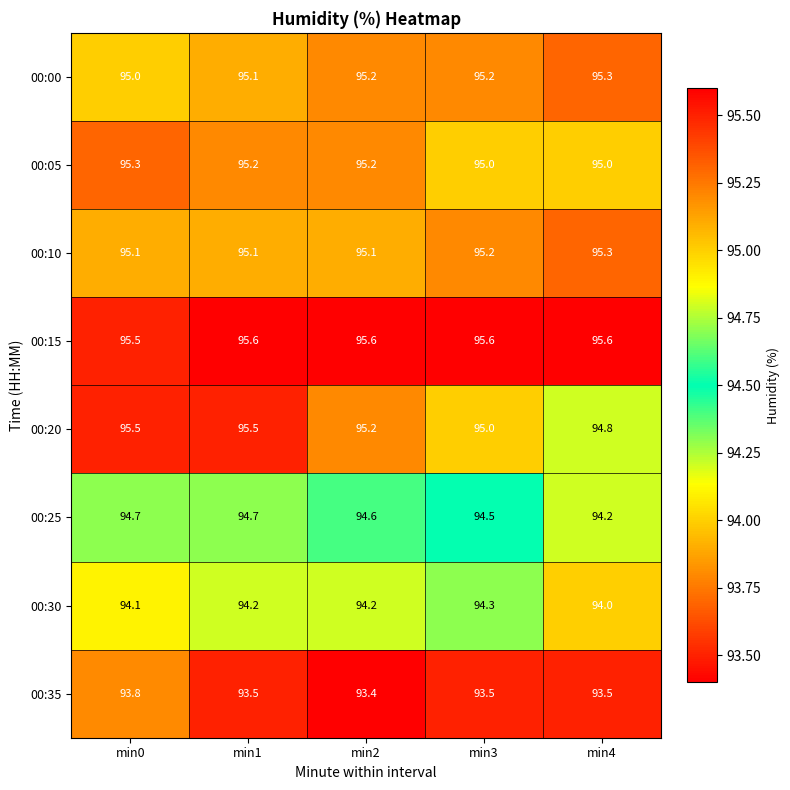

Which series has the largest range (max minus min)?

00:20